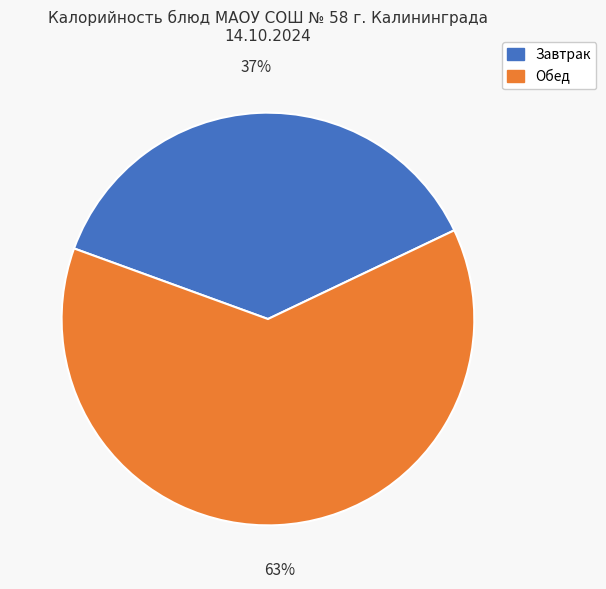

Is there a majority slice in this chart?

Yes